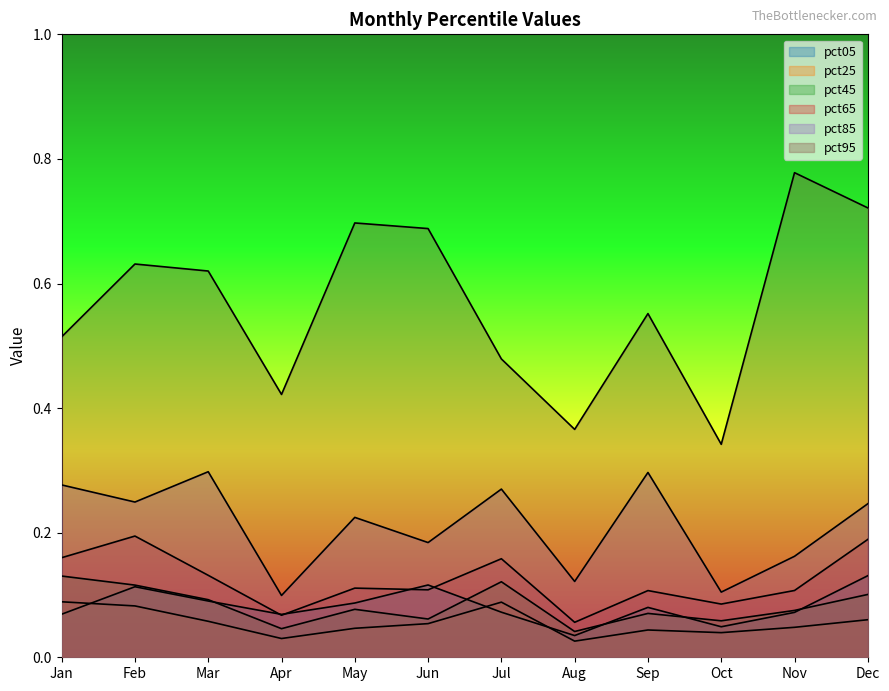

Rank the categories by pct85 value from lowest to highest.

Apr, Oct, Aug, Nov, Jun, May, Dec, Feb, Jul, Jan, Sep, Mar